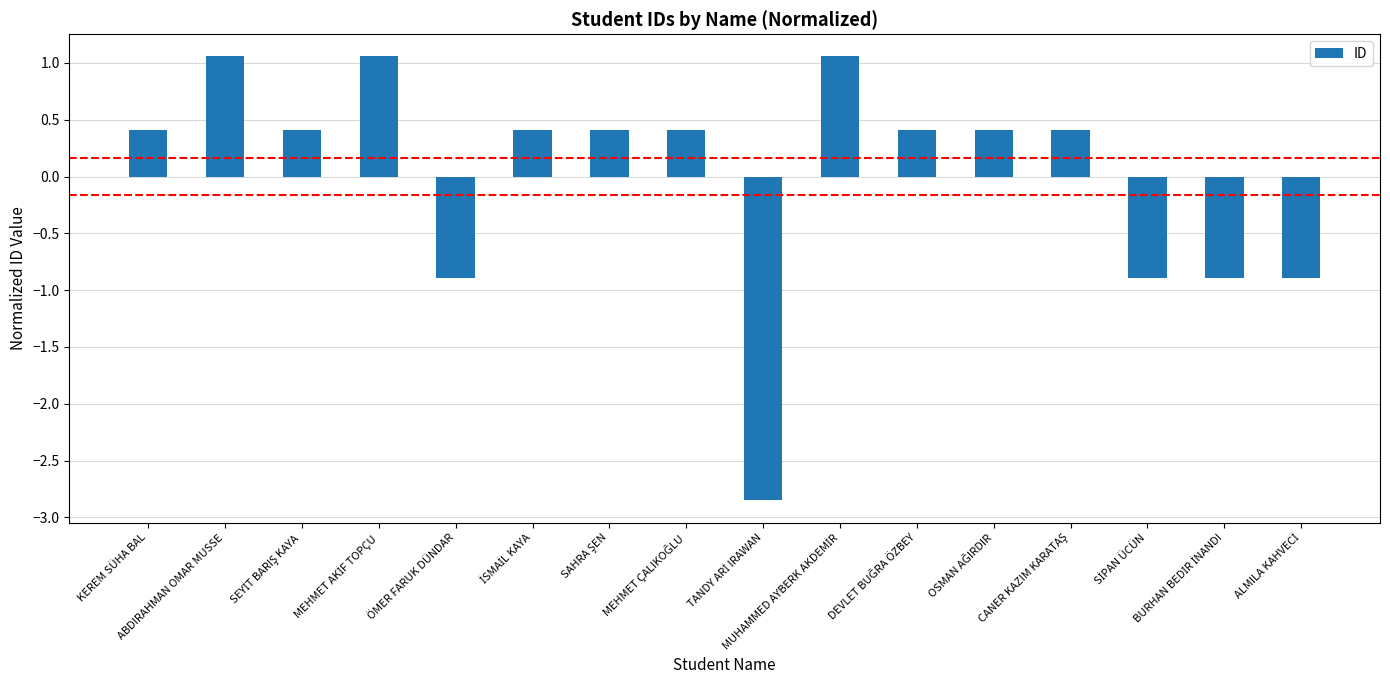

What is the maximum value shown in the chart?

1.1